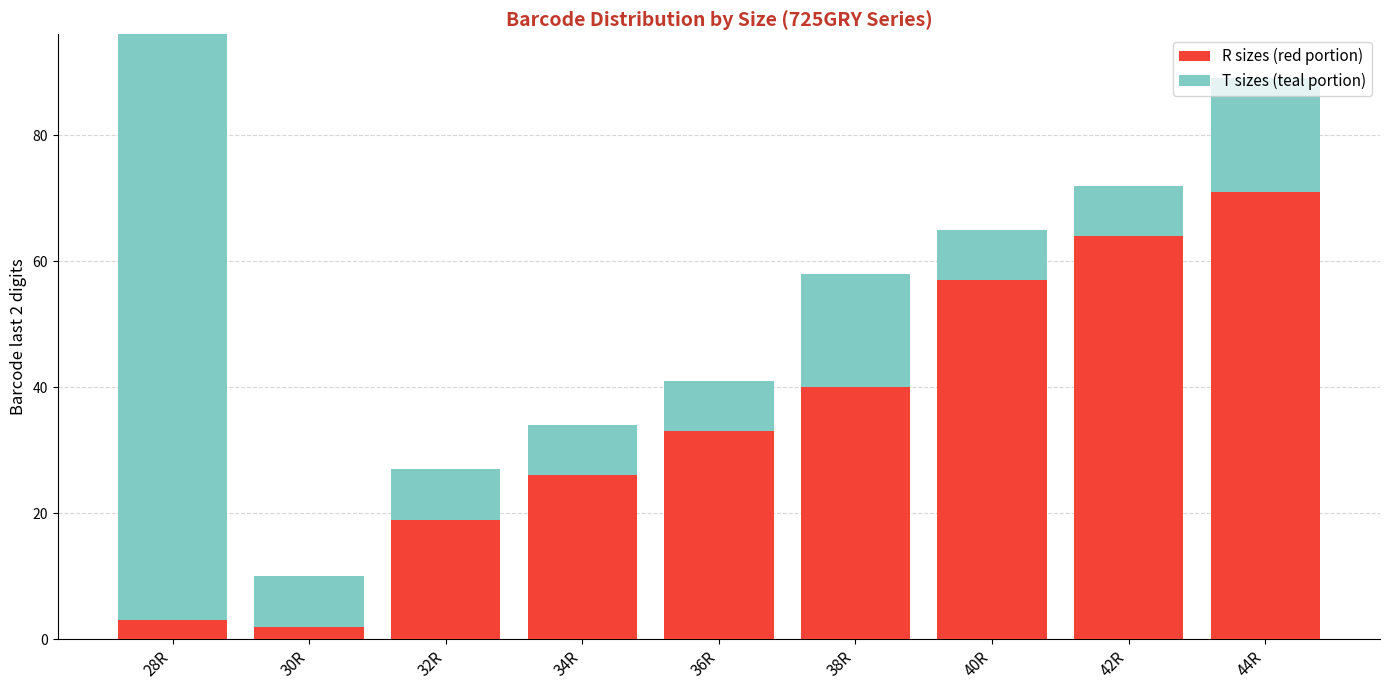

At which label is T sizes (teal portion) closest to -37?

30R